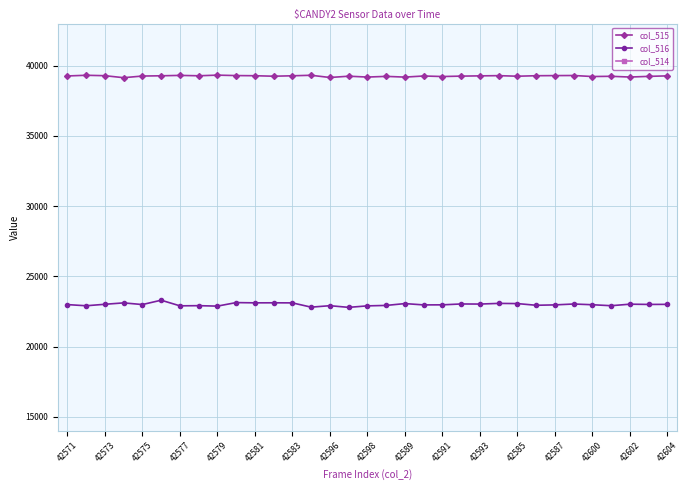

Is it true that col_515 equals 39269 at 42571?

True